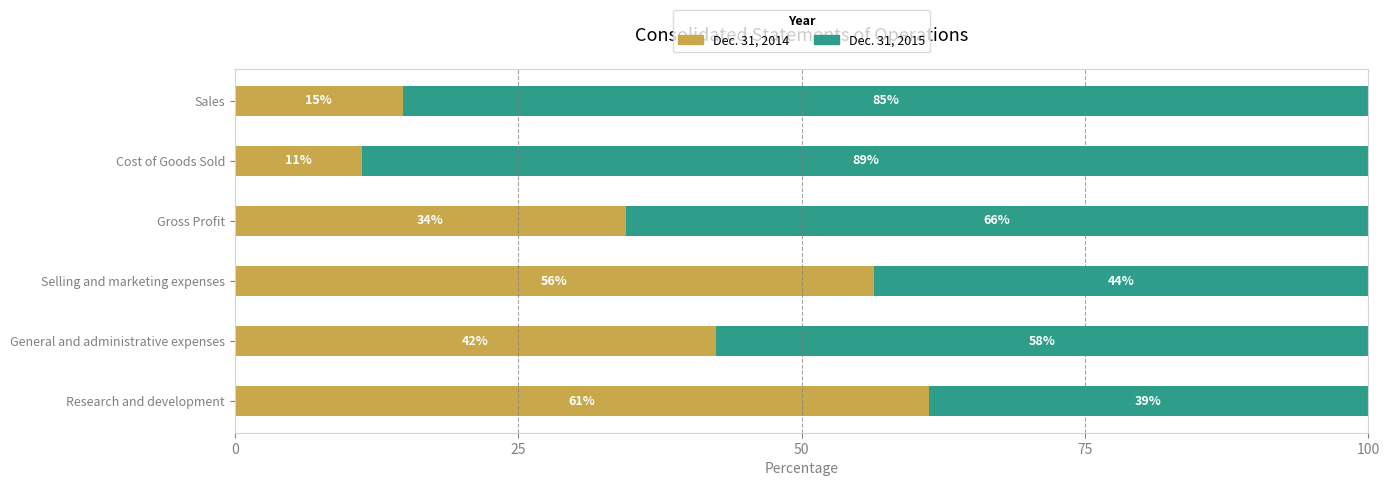

What are all the series names shown in the legend?

Dec. 31, 2014, Dec. 31, 2015